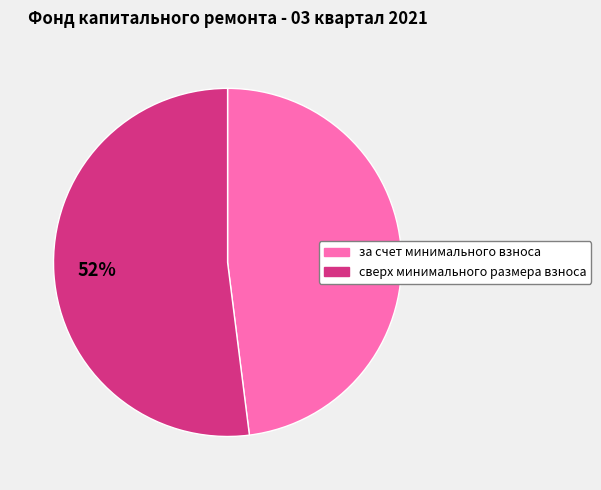

What percentage is the сверх минимального размера взноса slice, to the nearest percent?

52%